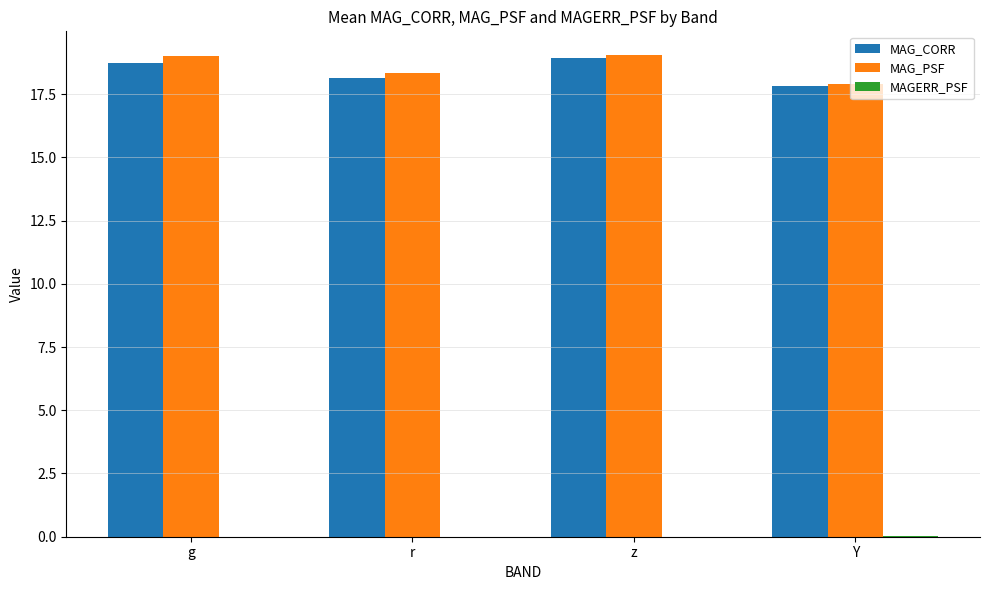

The MAG_CORR series shows 18.9 at z. True or false?

True